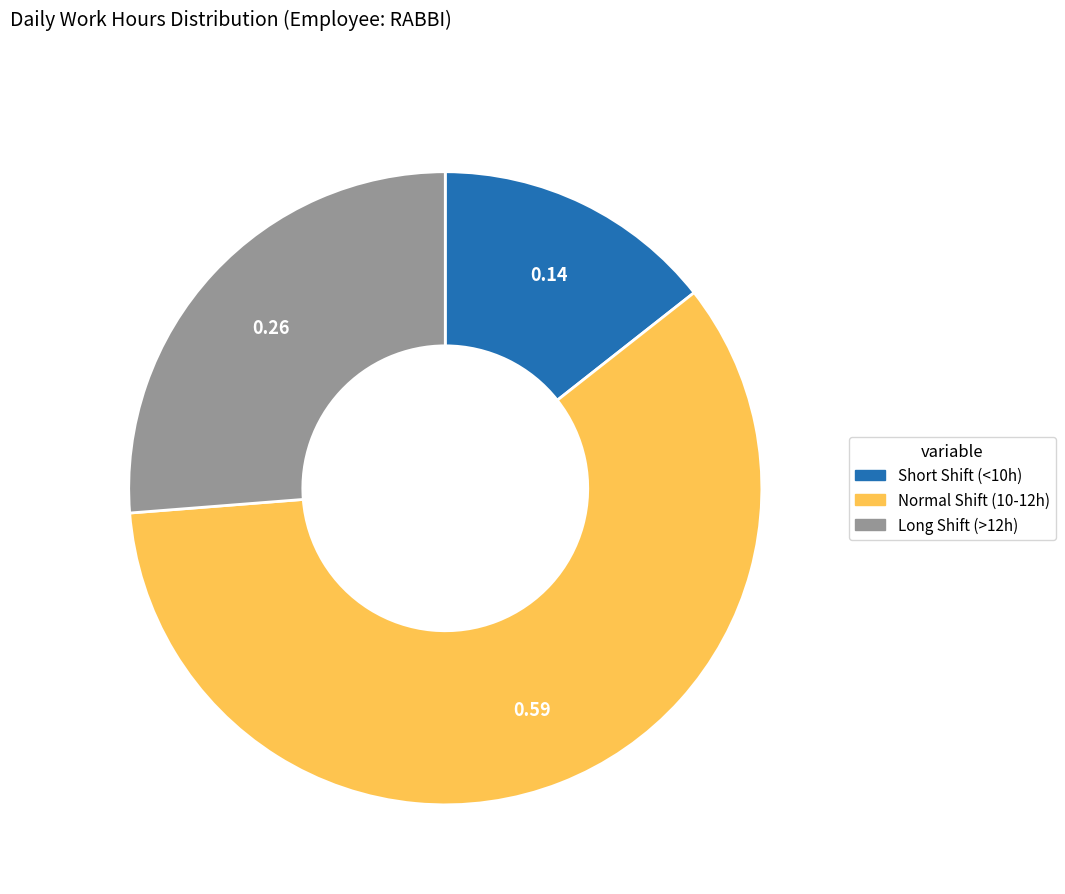

Is there any slice that represents more than half of the pie?

Yes